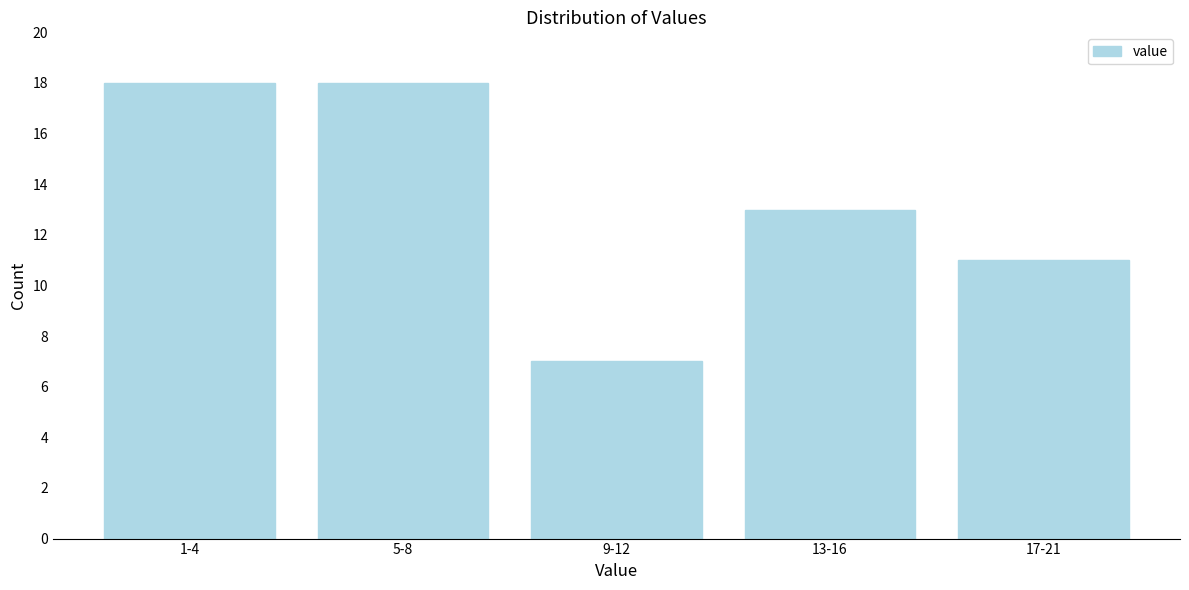

Reading left to right, transcribe all the data shown in this chart.

18	18	7	13	11